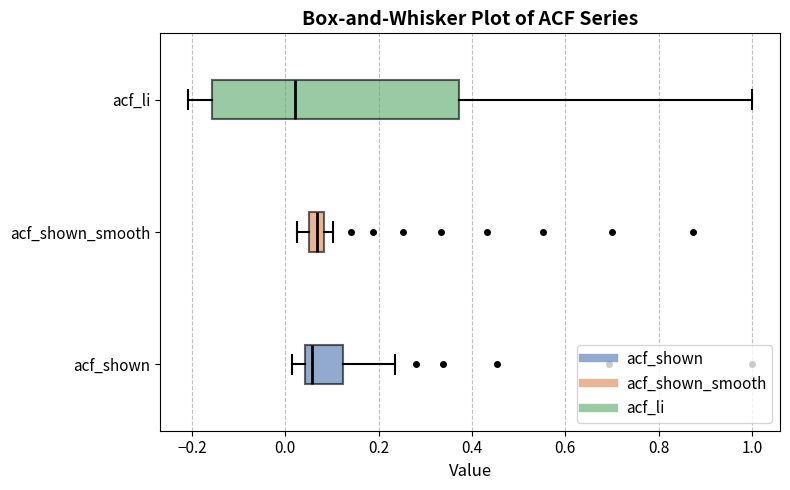

Reading bottom to top, read every box against the x-axis: the position of its median line, the range the box covers, and the ends of its whiskers. The values are not printed on the chart, so give them approximately, as read against the axis.

acf_shown: median 0.06, box 0.04 to 0.12, whiskers 0.02 to 0.24
acf_shown_smooth: median 0.06 (inside the box), box 0.06 to 0.08, whiskers 0.02 to 0.10
acf_li: median 0.02, box -0.16 to 0.38, whiskers -0.20 to 1.00